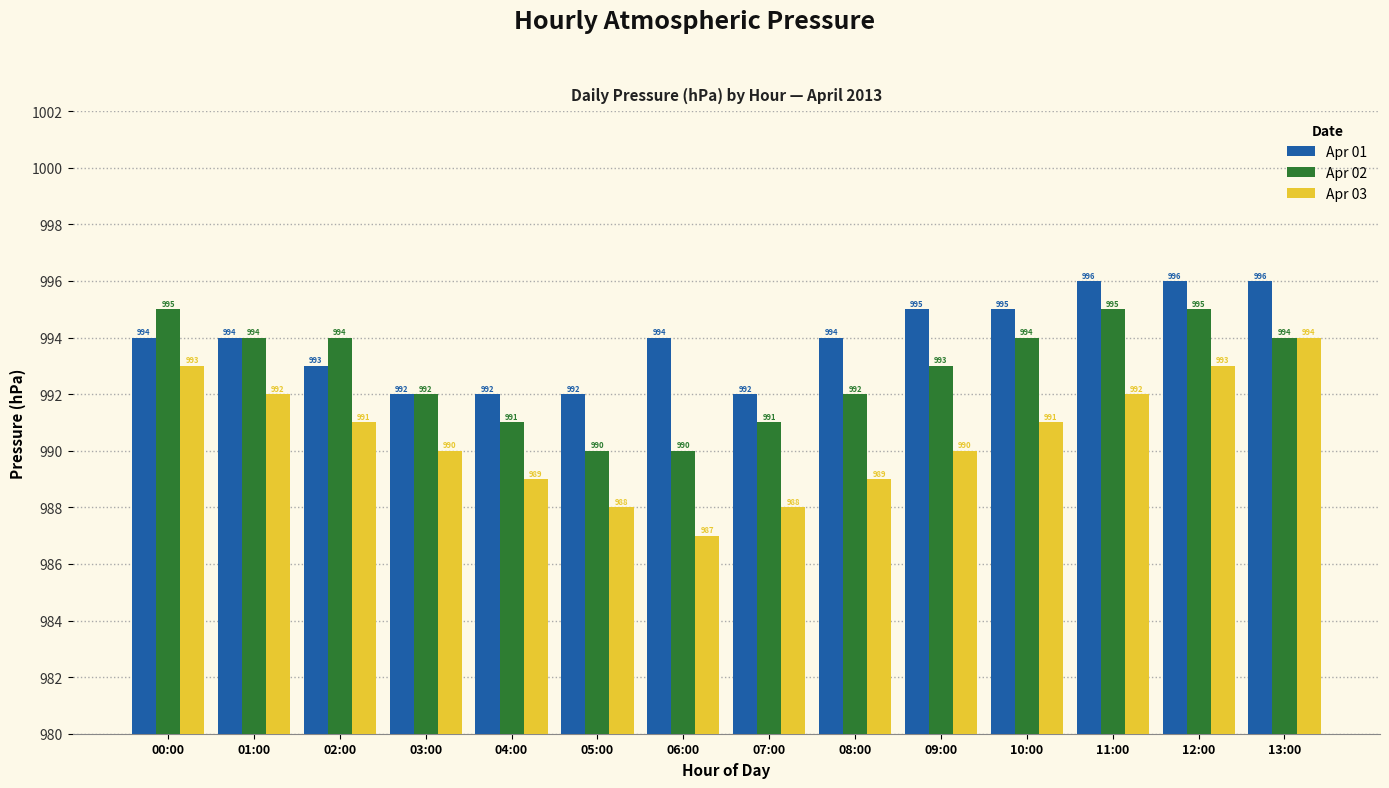

At which label does Apr 03 reach its peak?

13:00